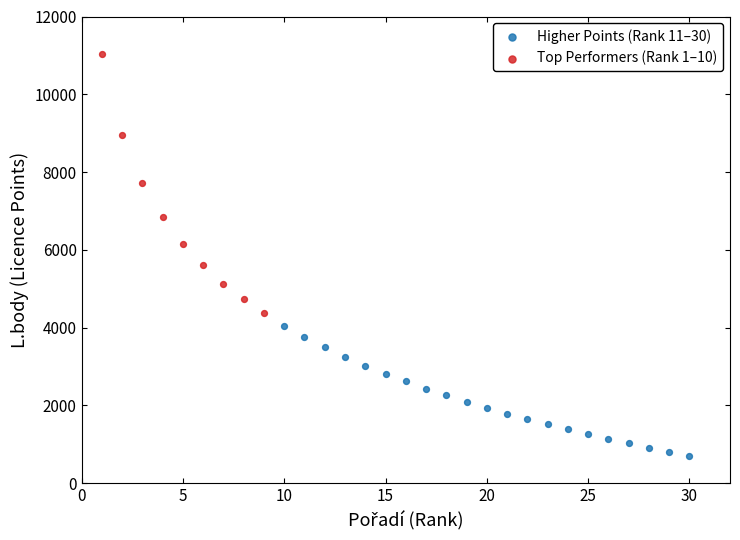

Which series has the largest Y range (max minus min)?

Top Performers (Rank 1–10)